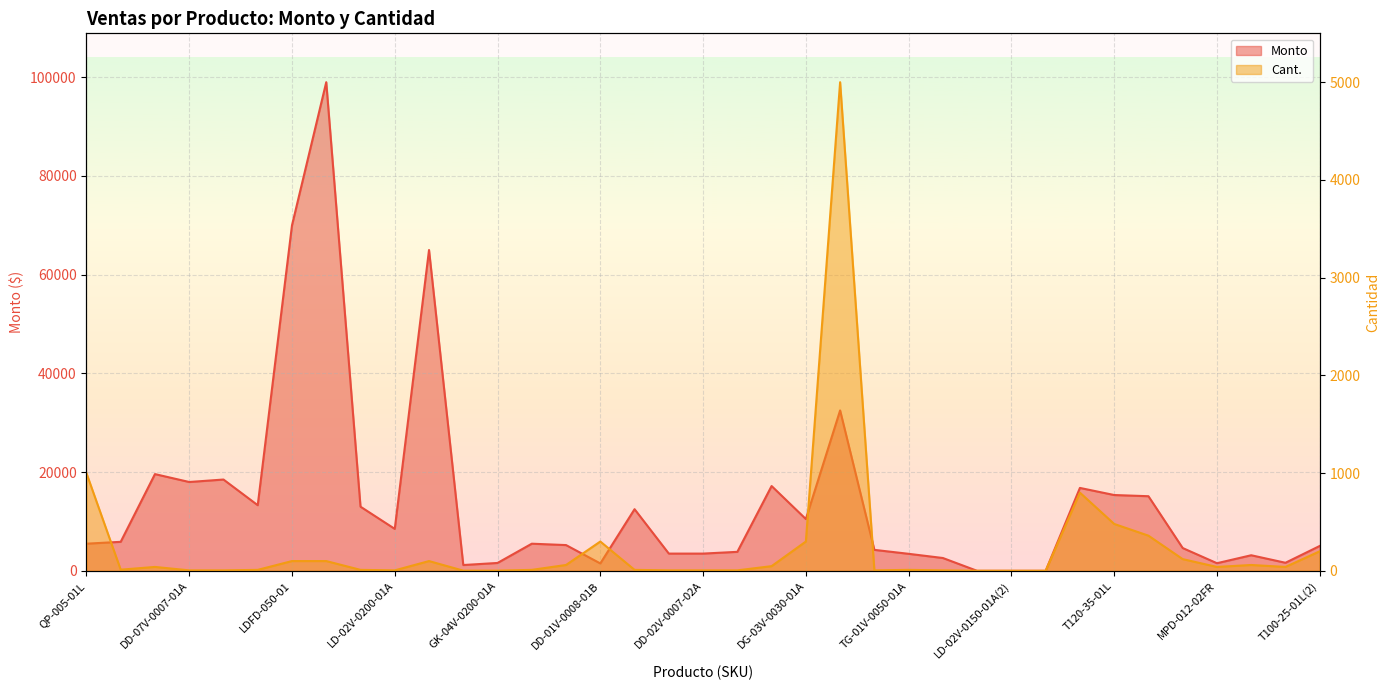

Reading right to left, extract all data points from this chart.

Monto: T100-25-01L(2)=5040.0	MPD-012-01FC=1635.2	MPD-018-02FC=3158.4	MPD-012-02FR=1545.6	DG-03V-0030-01A(2)=4620.0	T135-45-01L=15120.0	T120-35-01L=15360.0	T100-25-01L=16800.0	LDFD-200-01=0.0	LD-02V-0150-01A(2)=0.0	LD-03V-0150-01A(2)=0.0	TG-01V-0100-01A=2600.0	TG-01V-0050-01A=3450.0	LD-10V-0100-01A=4250.0	QP-010-01L=32500.0	DG-03V-0030-01A=10500.0	TG-03V-0150-01A=17184.0	LD-01V-0100-01A=3850.0	DD-02V-0007-02A=3495.0	DD-02V-0007-01A=3495.0	DD-03V-0010-07A=12490.0	DD-01V-0008-01B=1500.0	DG-01V-0040-01A=5220.0	GKUFO-100-01=5500.0	GK-04V-0200-01A=1598.0	GK-04V-0150-01A=1178.0	LD-11V-0030-01A=65000.0	LD-02V-0200-01A=8500.0	LD-02V-0150-01A=13000.0	LD-02V-0100-01A=99000.0	LDFD-050-01=70000.0	LD-03V-0150-01A=13300.0	DD-07V-0007-02A=18500.0	DD-07V-0007-01A=18000.0	MB-01V-0080-03A=19600.0	MB-01V-0080-01A=5880.0	QP-005-01L=5500.0
Cant.: T100-25-01L(2)=200.0	MPD-012-01FC=40.0	MPD-018-02FC=60.0	MPD-012-02FR=40.0	DG-03V-0030-01A(2)=120.0	T135-45-01L=360.0	T120-35-01L=480.0	T100-25-01L=800.0	LDFD-200-01=1.0	LD-02V-0150-01A(2)=1.0	LD-03V-0150-01A(2)=1.0	TG-01V-0100-01A=5.0	TG-01V-0050-01A=10.0	LD-10V-0100-01A=5.0	QP-010-01L=5000.0	DG-03V-0030-01A=300.0	TG-03V-0150-01A=48.0	LD-01V-0100-01A=5.0	DD-02V-0007-02A=5.0	DD-02V-0007-01A=5.0	DD-03V-0010-07A=10.0	DD-01V-0008-01B=300.0	DG-01V-0040-01A=60.0	GKUFO-100-01=10.0	GK-04V-0200-01A=2.0	GK-04V-0150-01A=2.0	LD-11V-0030-01A=100.0	LD-02V-0200-01A=5.0	LD-02V-0150-01A=10.0	LD-02V-0100-01A=100.0	LDFD-050-01=100.0	LD-03V-0150-01A=10.0	DD-07V-0007-02A=5.0	DD-07V-0007-01A=5.0	MB-01V-0080-03A=40.0	MB-01V-0080-01A=12.0	QP-005-01L=1000.0